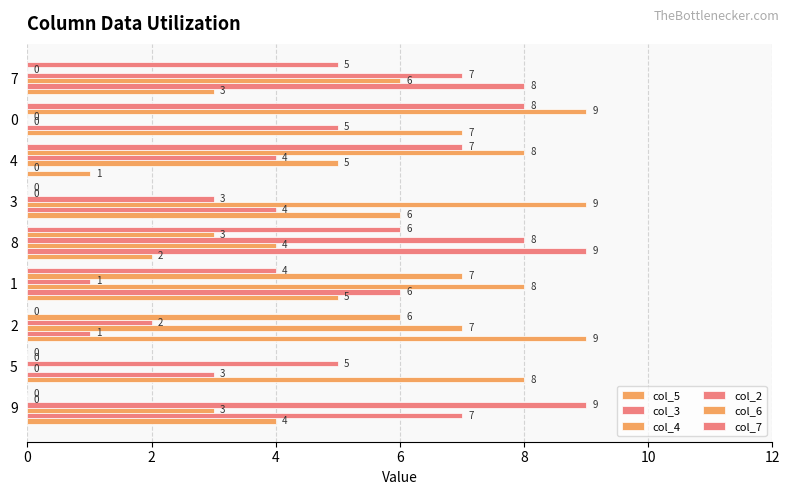

Count the number of data series in this chart.

6